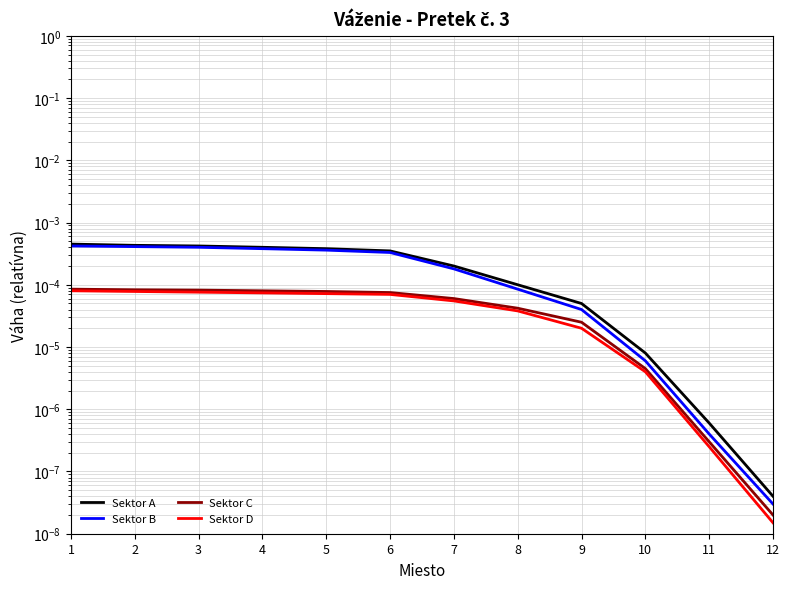

Is this an area chart (filled region under the line)?

No